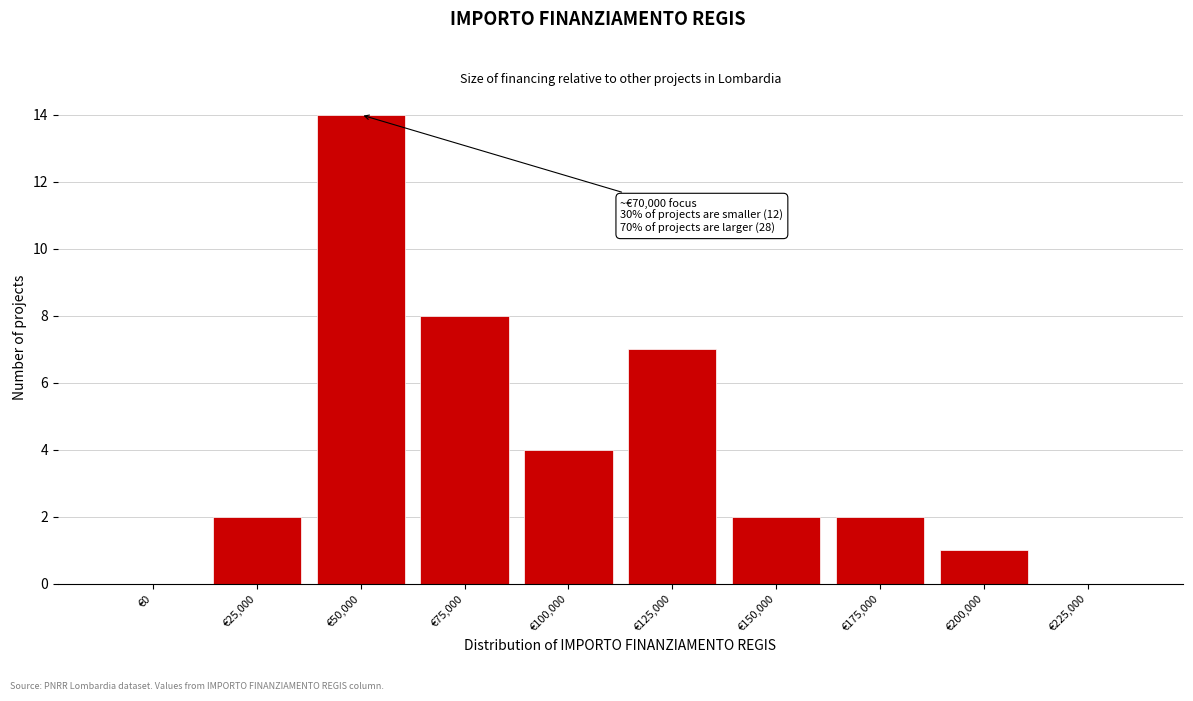

Reading left to right, what are all the values shown in this chart?

€0=0	€25,000=2	€50,000=14	€75,000=8	€100,000=4	€125,000=7	€150,000=2	€175,000=2	€200,000=1	€225,000=0